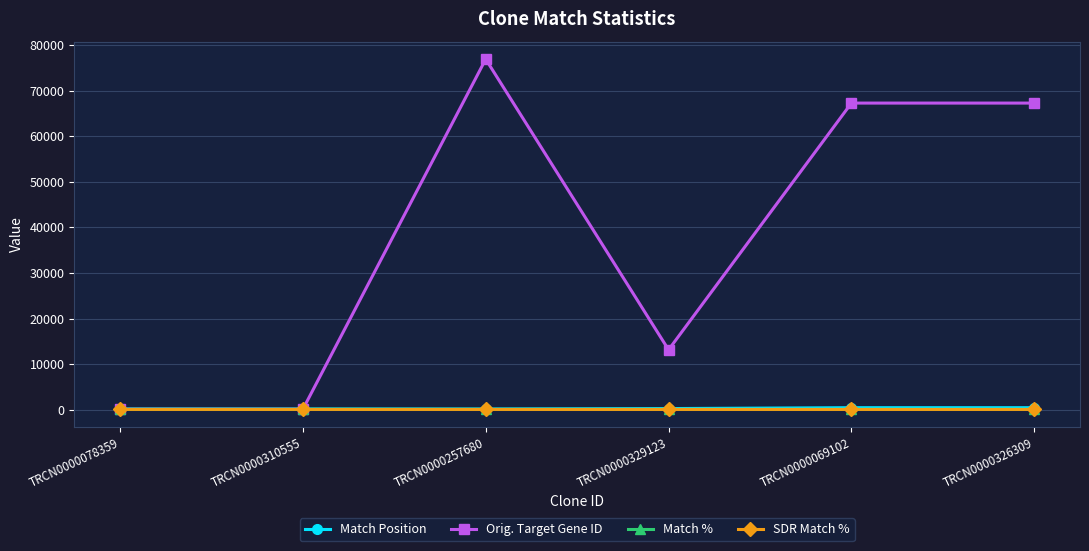

True or false: Match % has a value of 90 at TRCN0000078359.

True